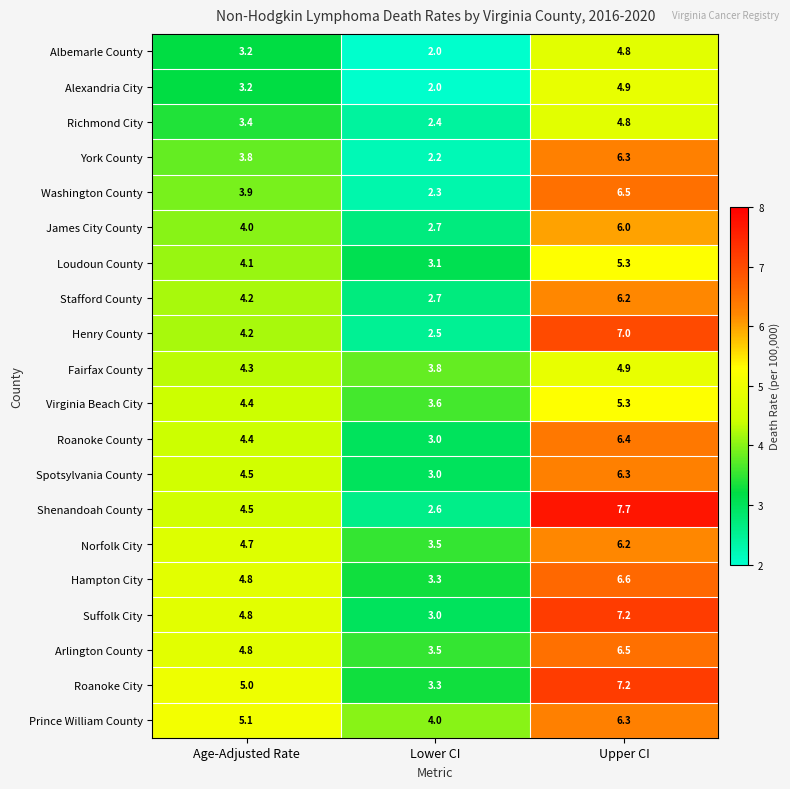

What is the average value of the Richmond City series?

3.5